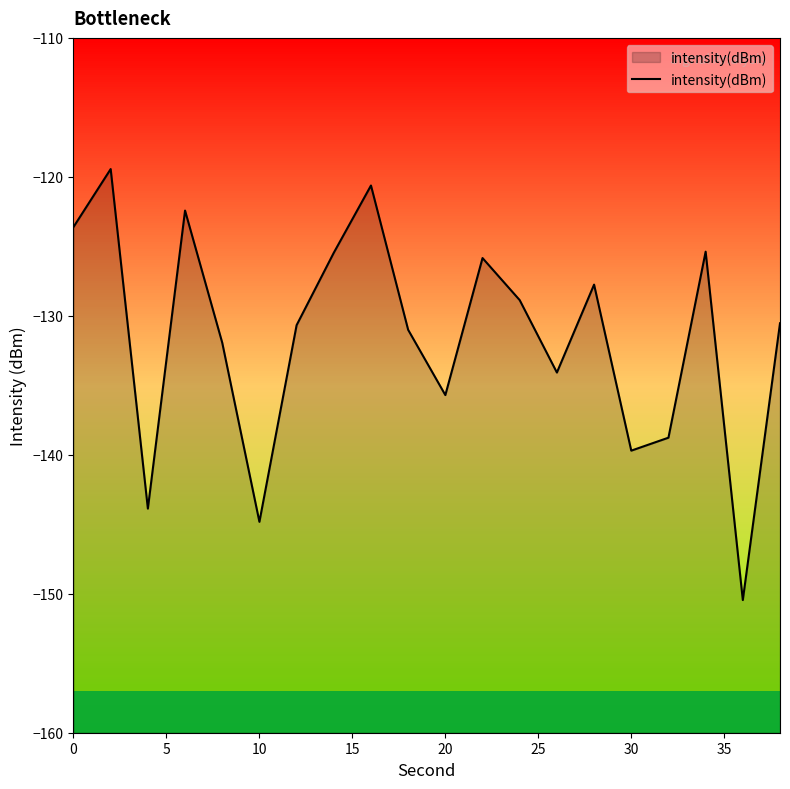

True or false: there are more than 0 points higher than both neighbors.

True